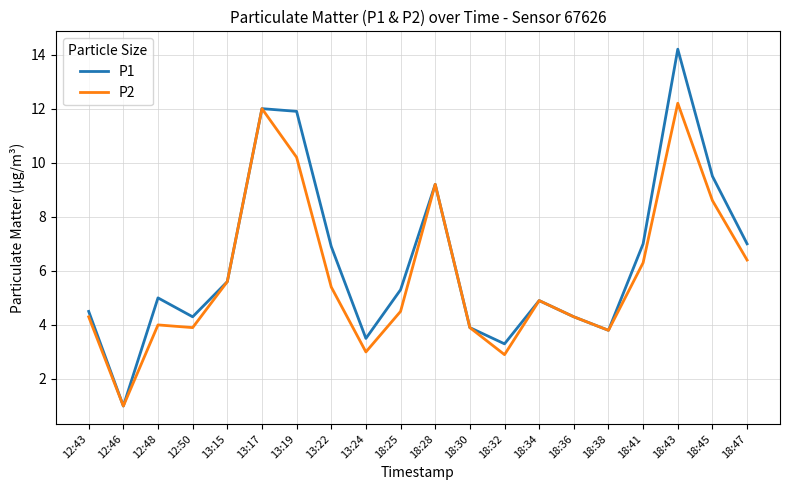

Which series has the largest range (max minus min)?

P1